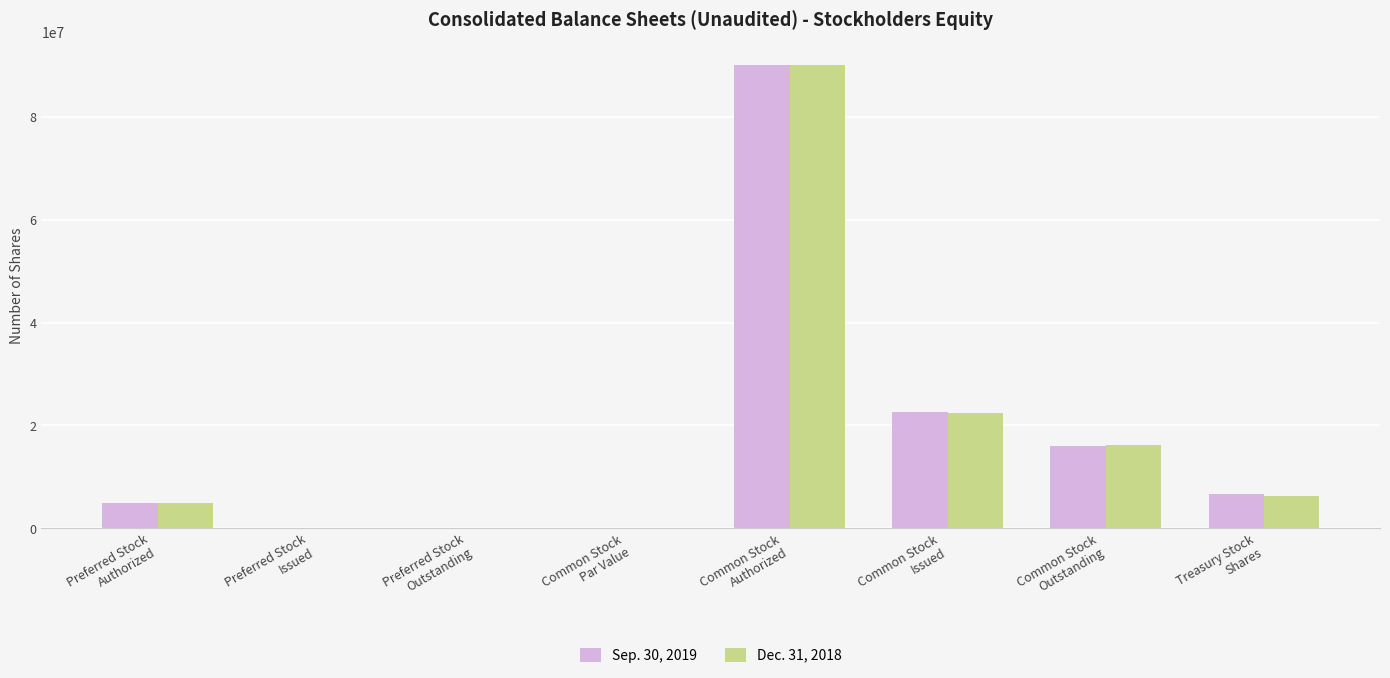

Is it true that Dec. 31, 2018 equals 42742627.3 at Preferred Stock
Outstanding?

False